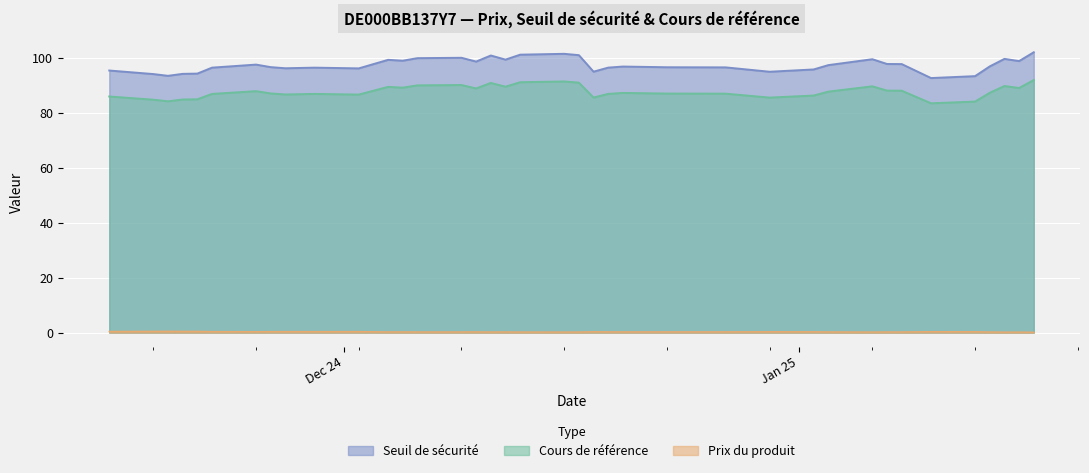

What is the total value across all series at 2025-01-06?

189.1